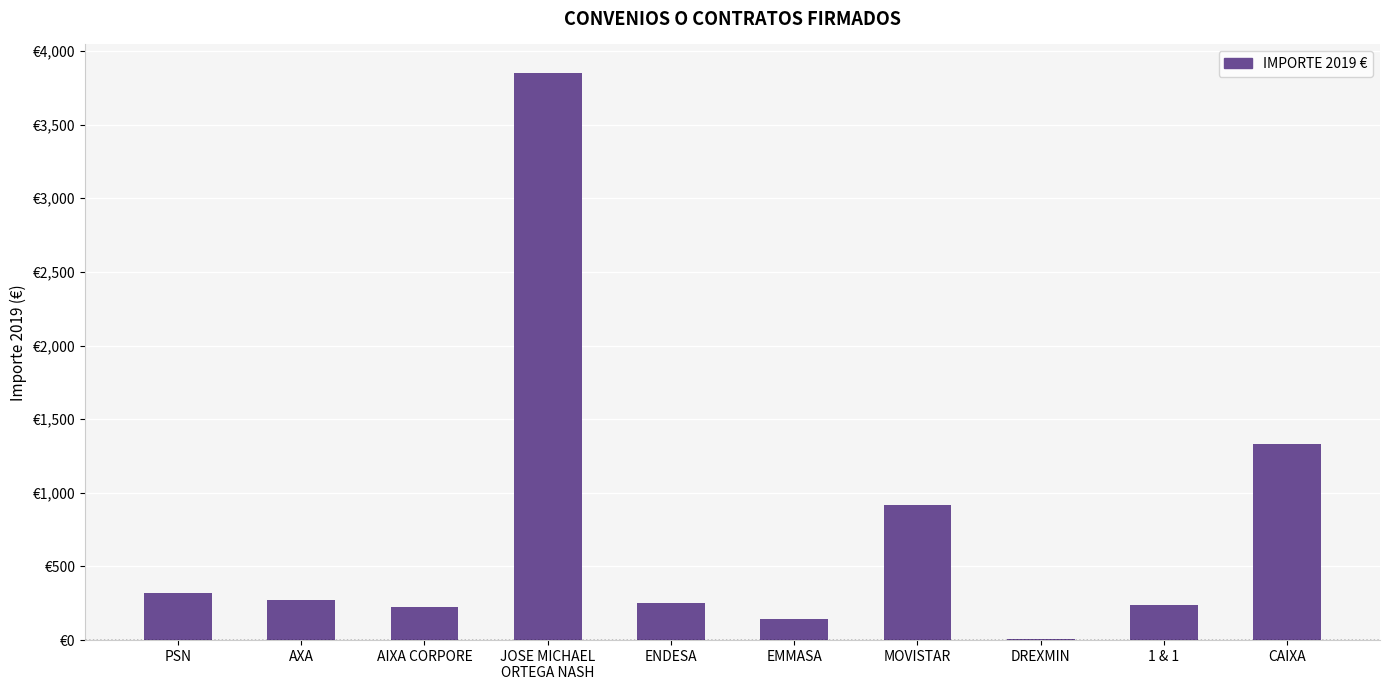

Rank the categories by value from lowest to highest.

DREXMIN, EMMASA, AIXA CORPORE, 1 & 1, ENDESA, AXA, PSN, MOVISTAR, CAIXA, JOSE MICHAEL
ORTEGA NASH